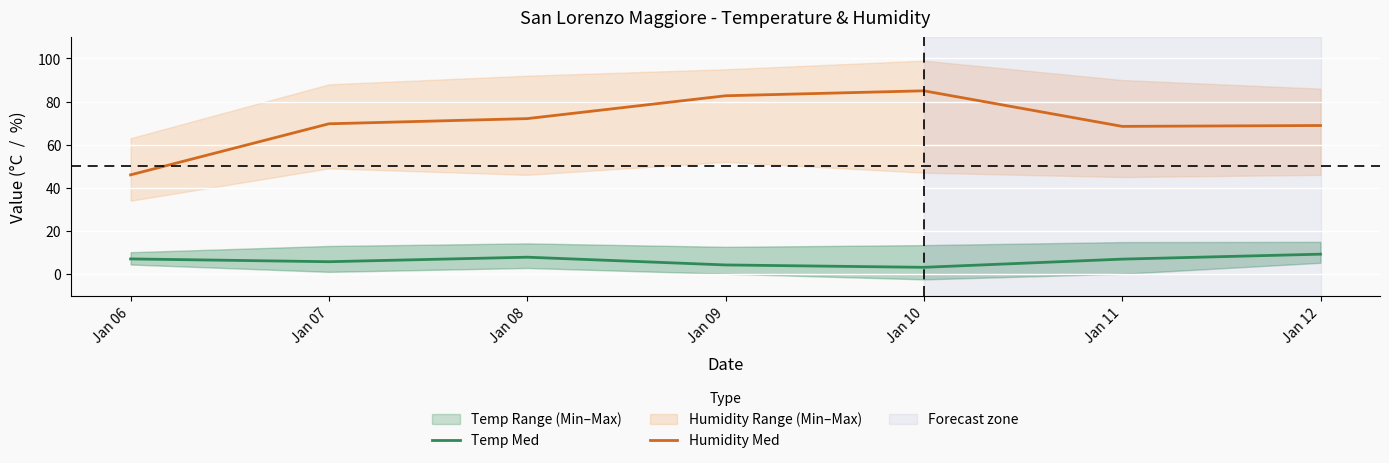

At which label does Temp Med first exceed 6?

Jan 06